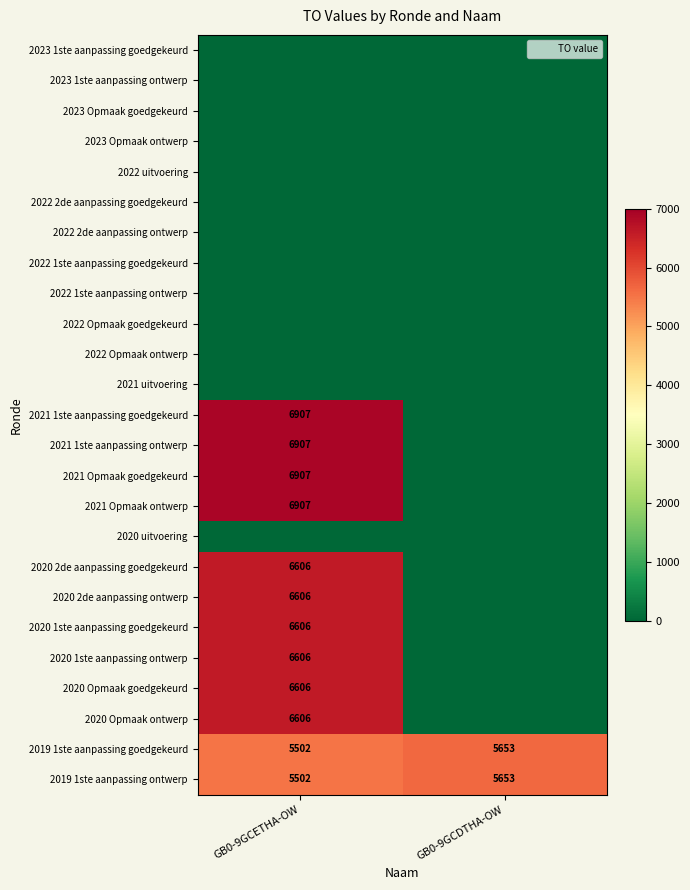

Between GB0-9GCETHA-OW and GB0-9GCDTHA-OW, which is larger?

GB0-9GCETHA-OW